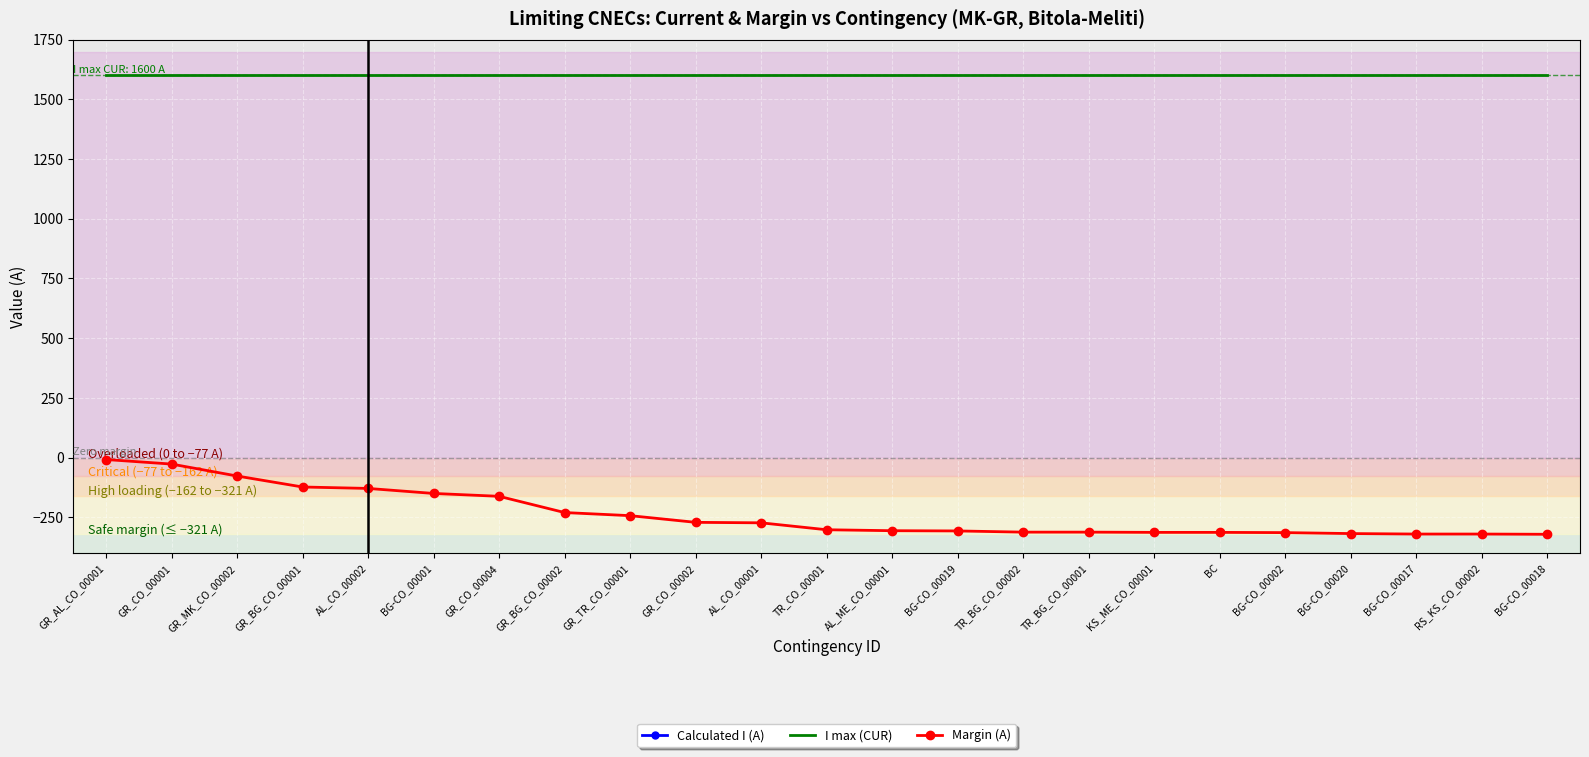

Which category has the highest value in the I max (CUR) series?

GR_AL_CO_00001